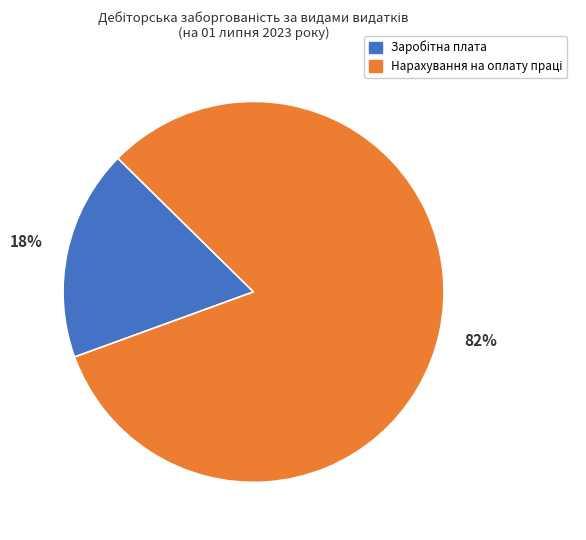

To the nearest percent, what is the difference between the largest and smallest slice percentages?

64%